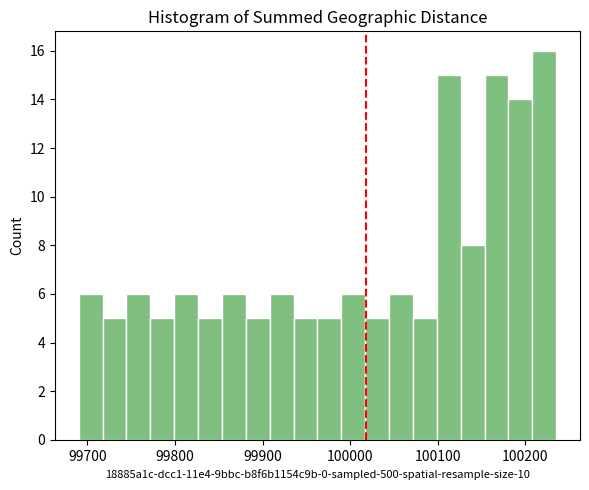

Read against the x-axis, roughly where is the centre of the tallest bar?

100220